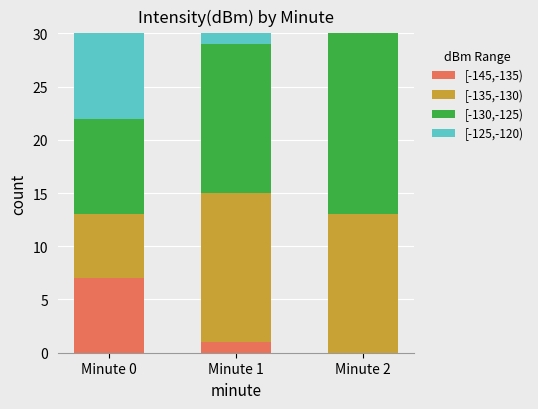

What is the maximum value for [-145,-135)?

7